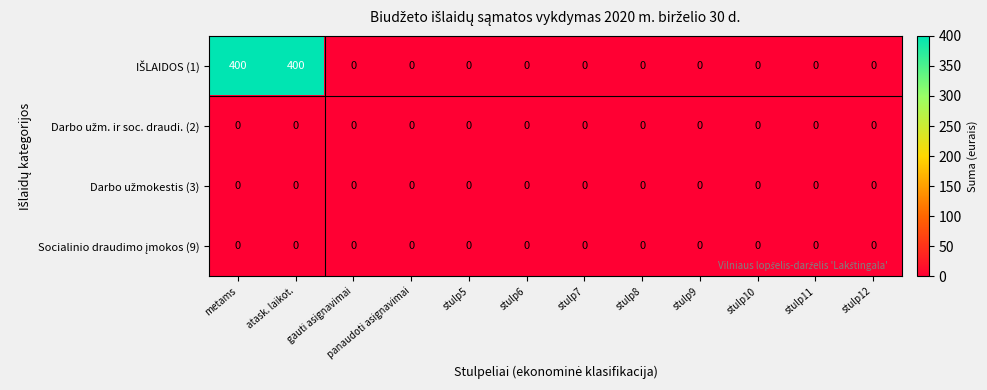

How many data points does each series have?

12